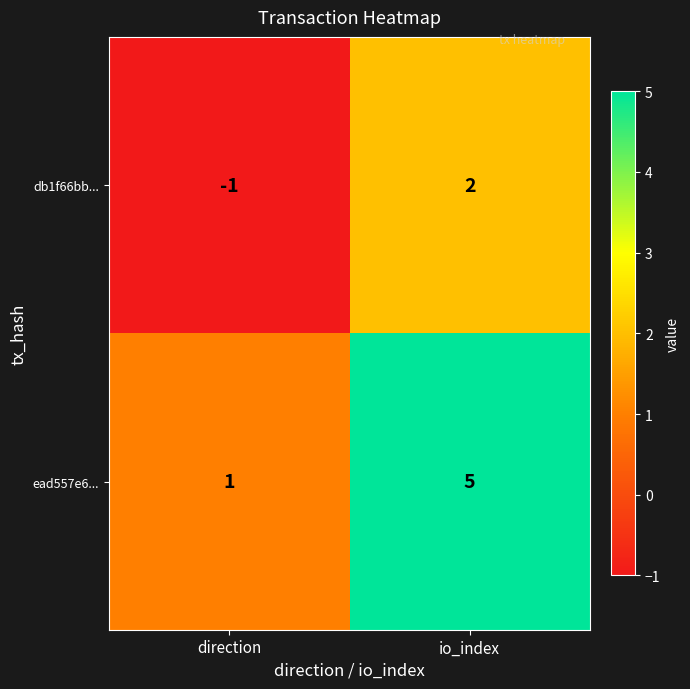

The value of db1f66bb... at direction is 0. True or false?

False